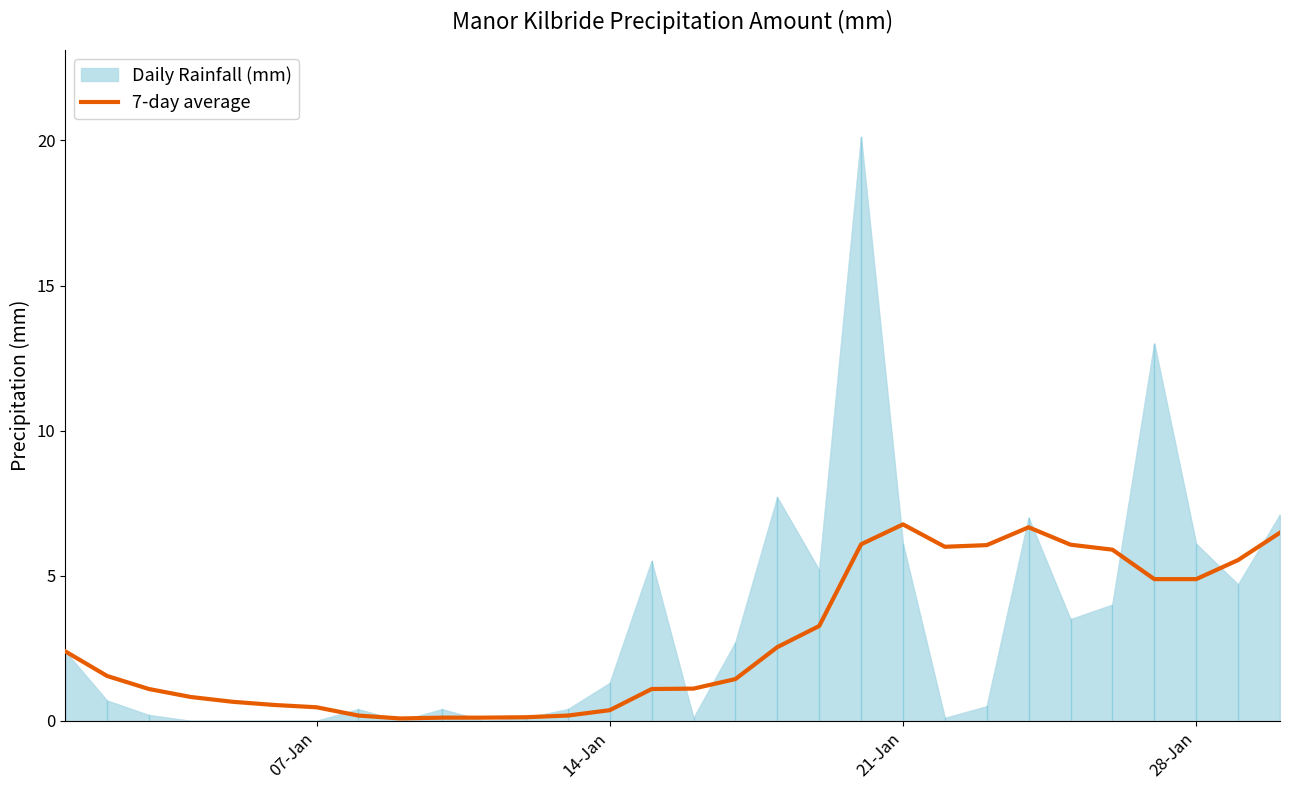

Which series has the largest range (max minus min)?

Daily Rainfall (mm)